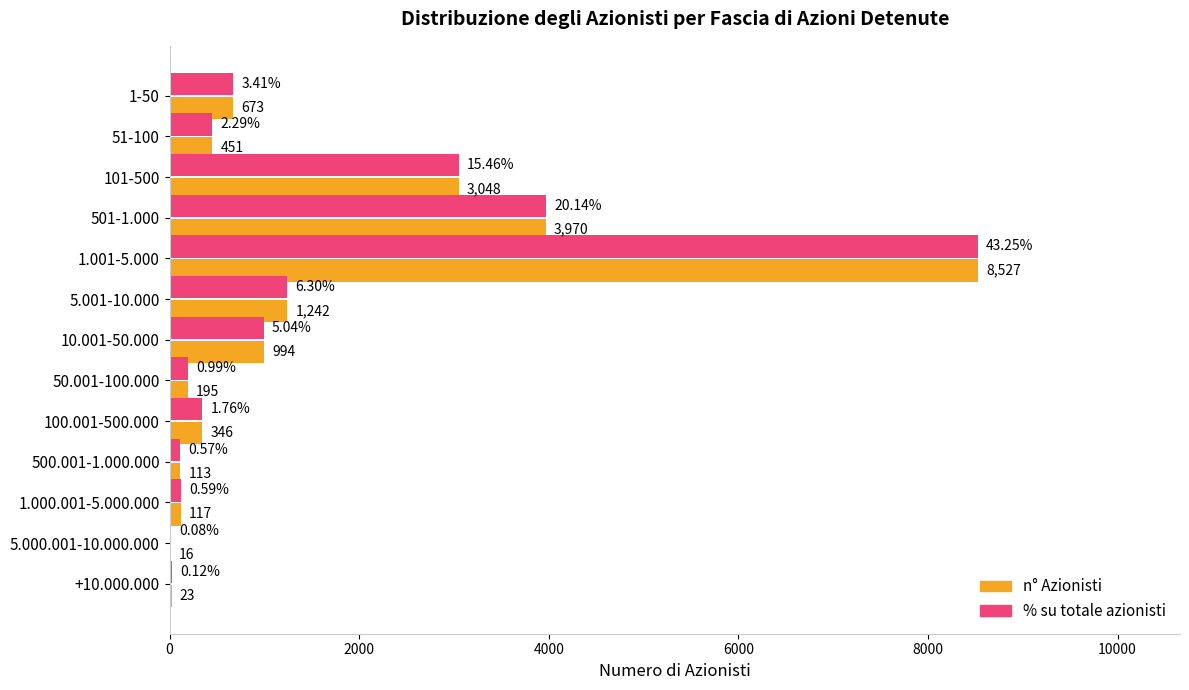

At which category is the sum across all series the highest?

1.001-5.000